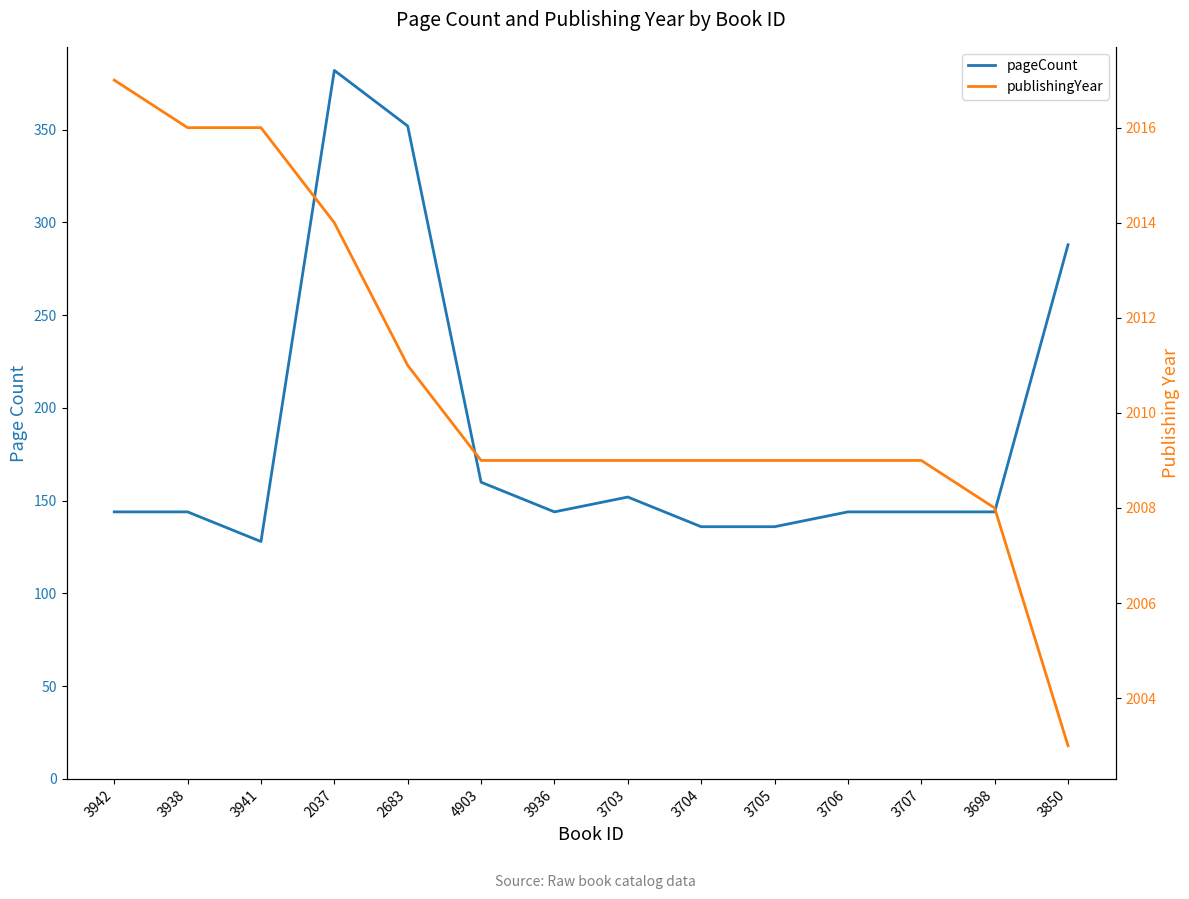

At which category is the sum across all series the highest?

2037